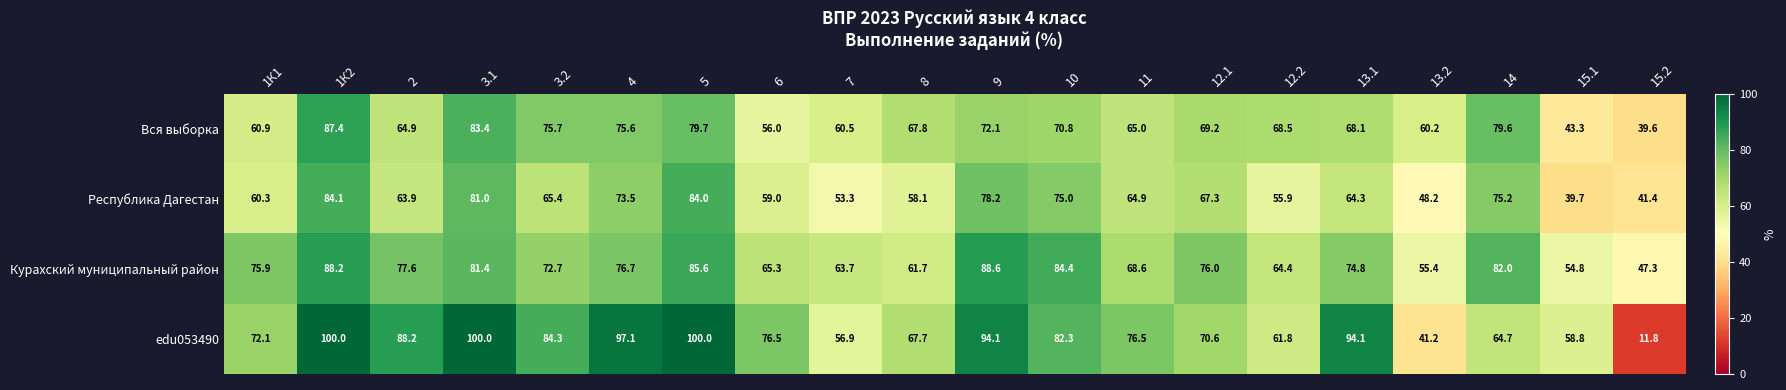

Which series changed the most between 15.1 and 15.2?

edu053490